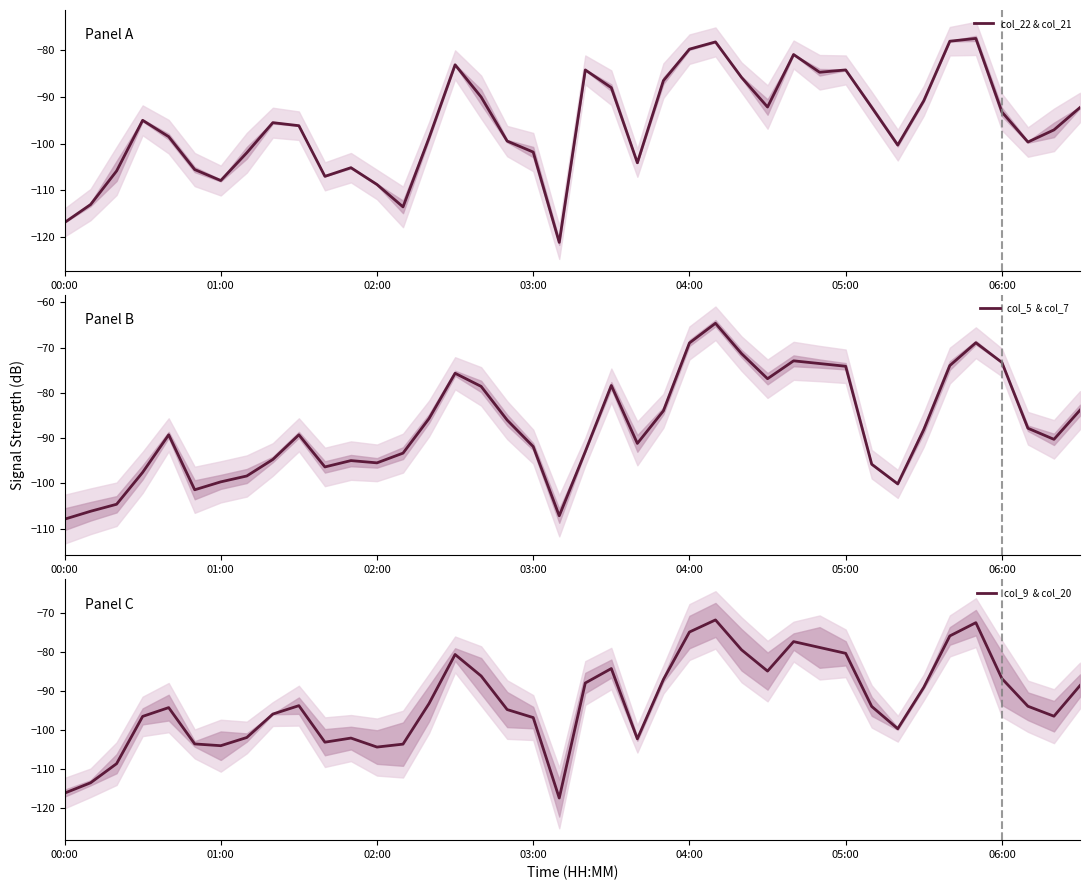

Is it true that col_22 & col_21 equals -79.8 at 04:00?

True